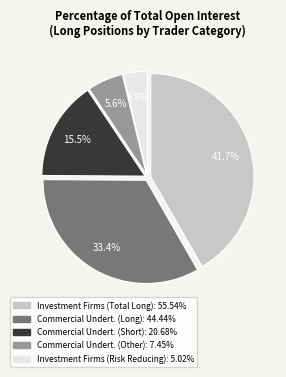

What is the ratio of the value at Commercial Undert. (Long): 44.44% to the value at Investment Firms (Total Long): 55.54%?

0.8